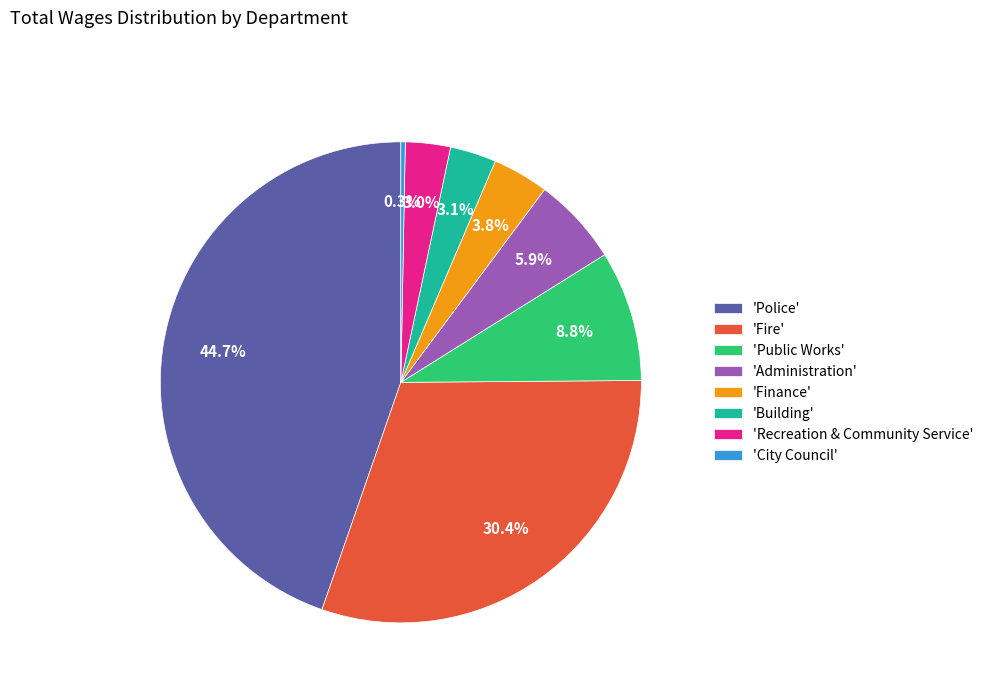

Combined, do 'Police' and 'Administration' account for over 50%?

Yes